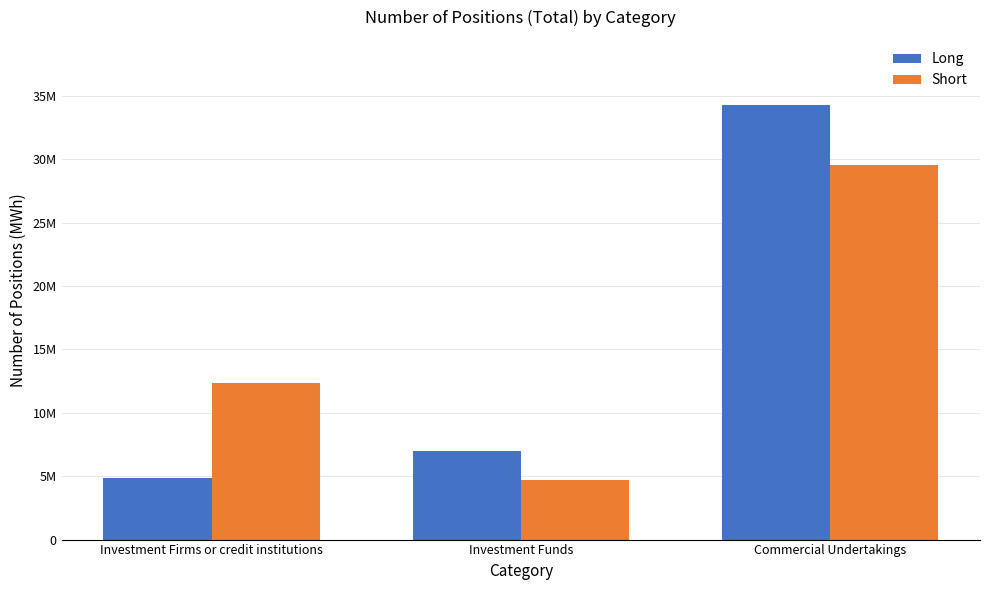

Does the chart contain any negative values?

No